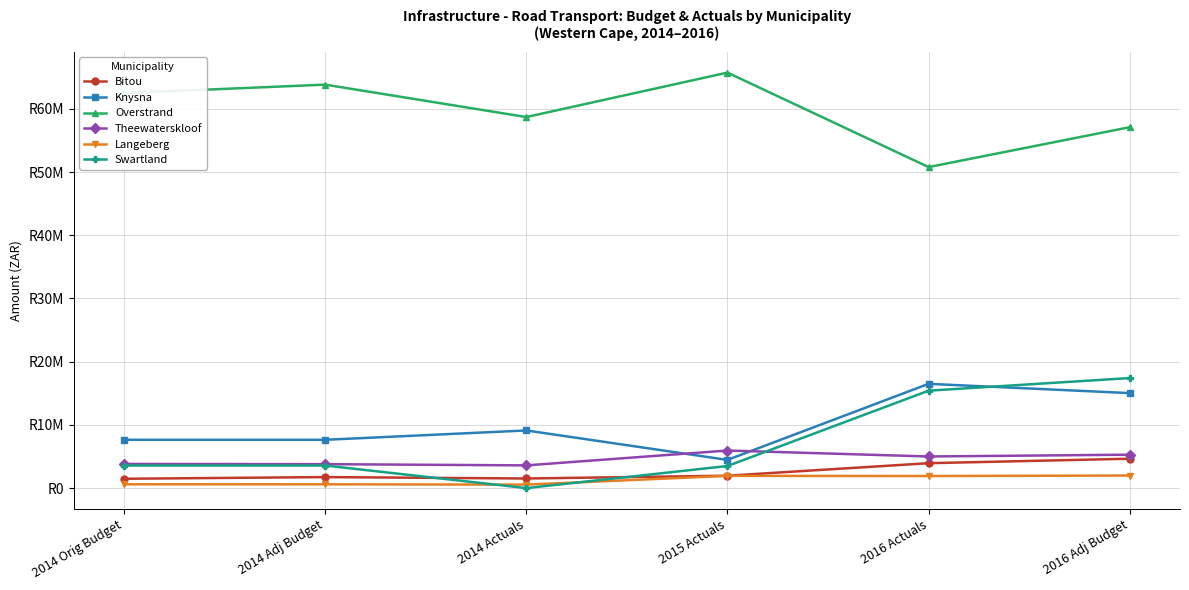

What is the label of the 2nd point from the left?

2014 Adj Budget